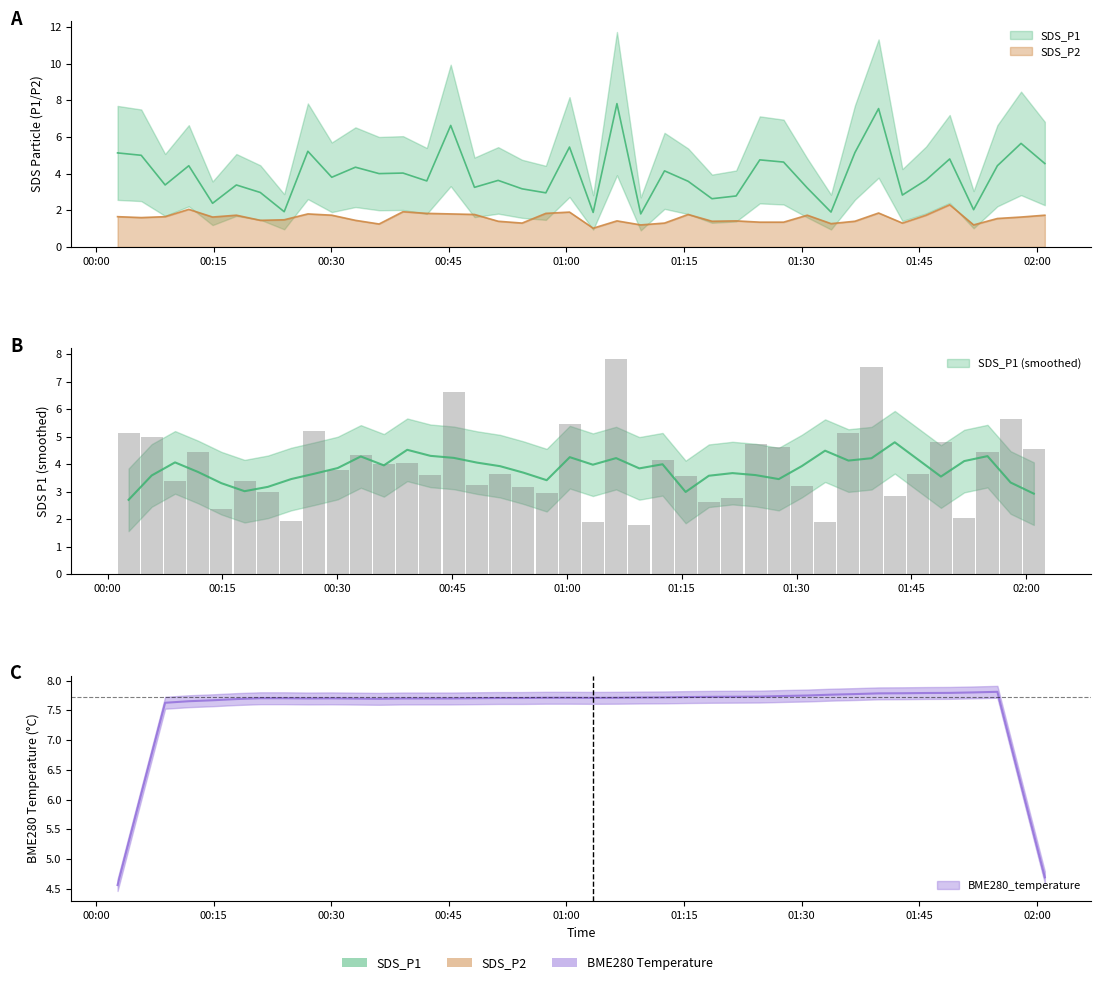

What is the spread (max minus min) of values at 2021/10/17 00:57:22?

1.1